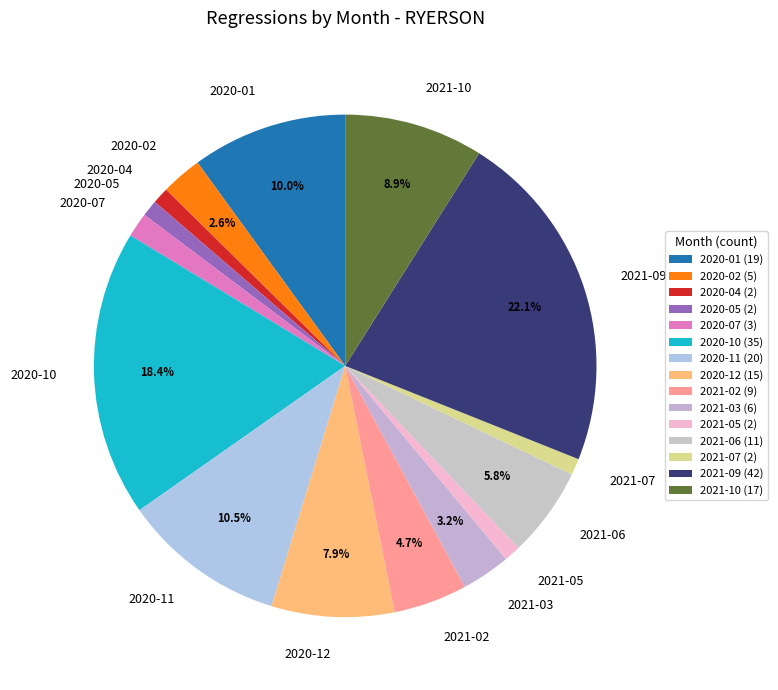

To the nearest percent, what is the average slice percentage?

7%